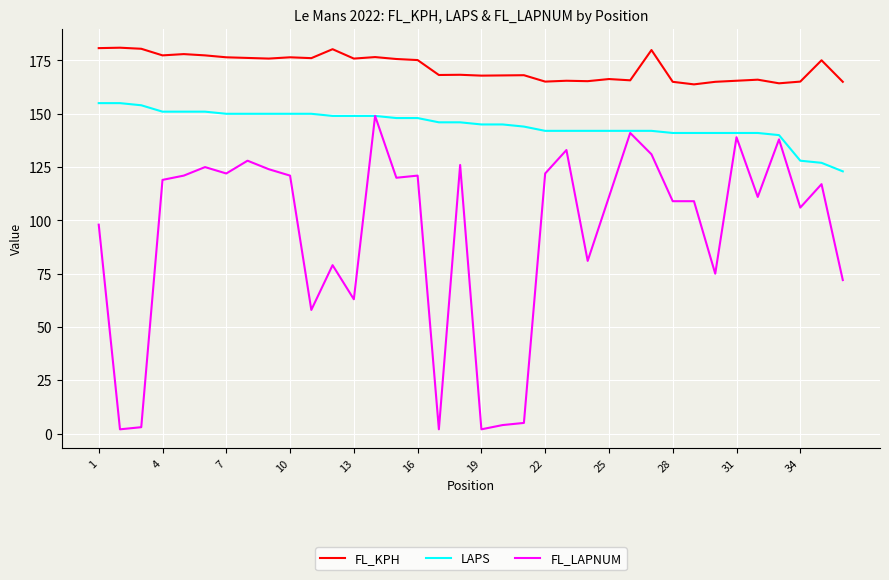

What is the greatest value displayed?

181.0